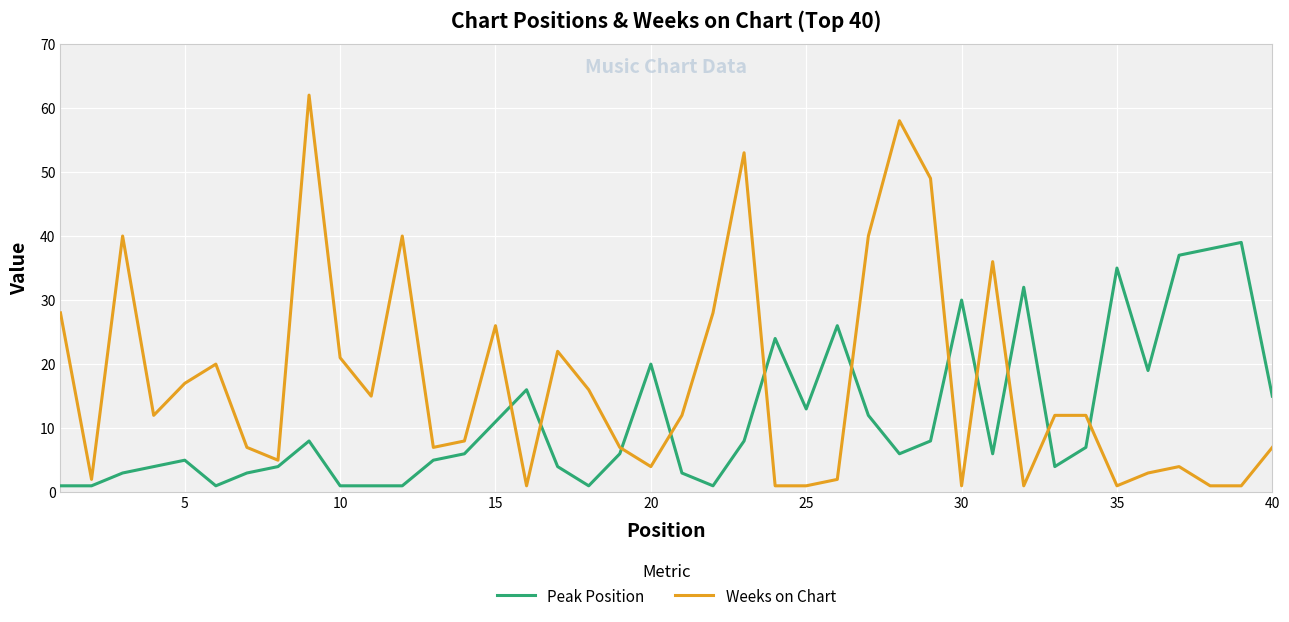

Which series has the largest range (max minus min)?

Weeks on Chart